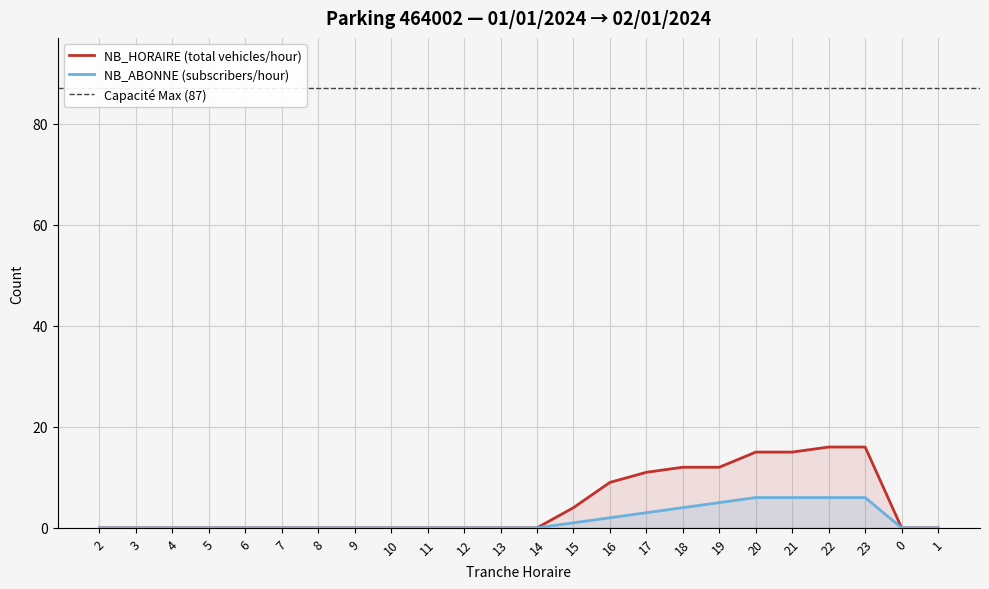

At 6, list the series in order from largest to smallest.

NB_HORAIRE, NB_ABONNE